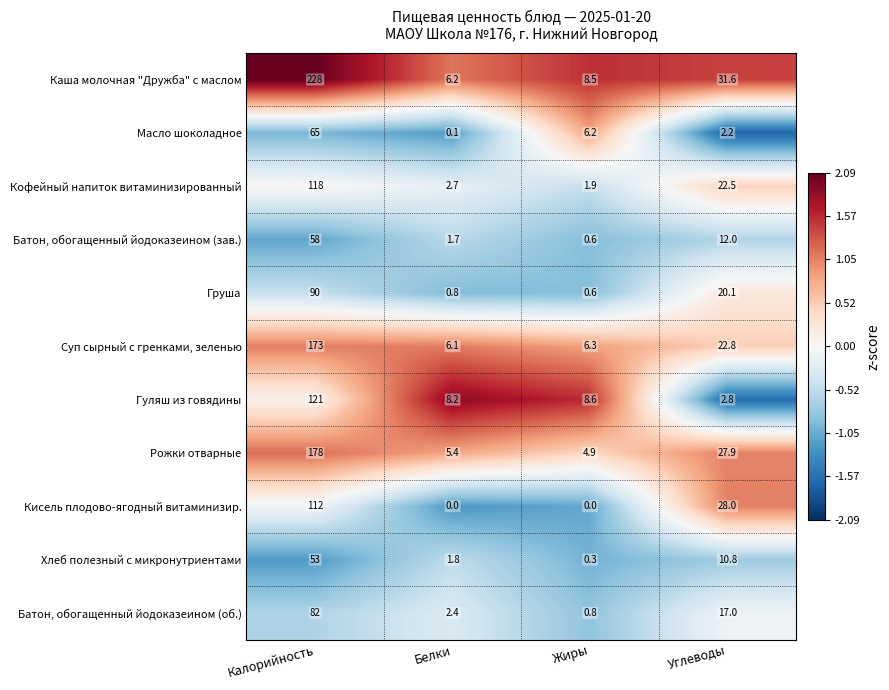

The Хлеб полезный с микронутриентами series shows 10.8 at Углеводы. True or false?

True